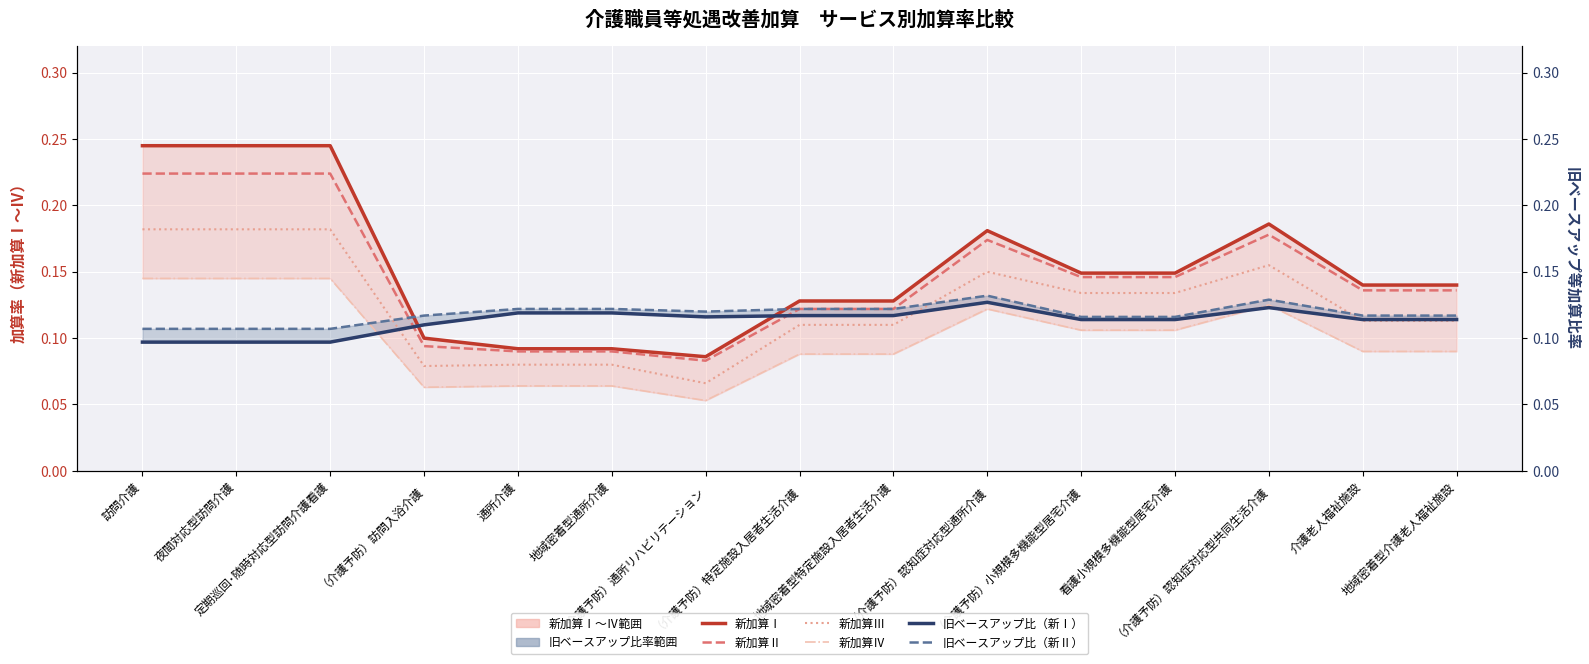

Which series changed the most between （介護予防）特定施設入居者生活介護 and 地域密着型特定施設入居者生活介護?

新加算Ⅰ